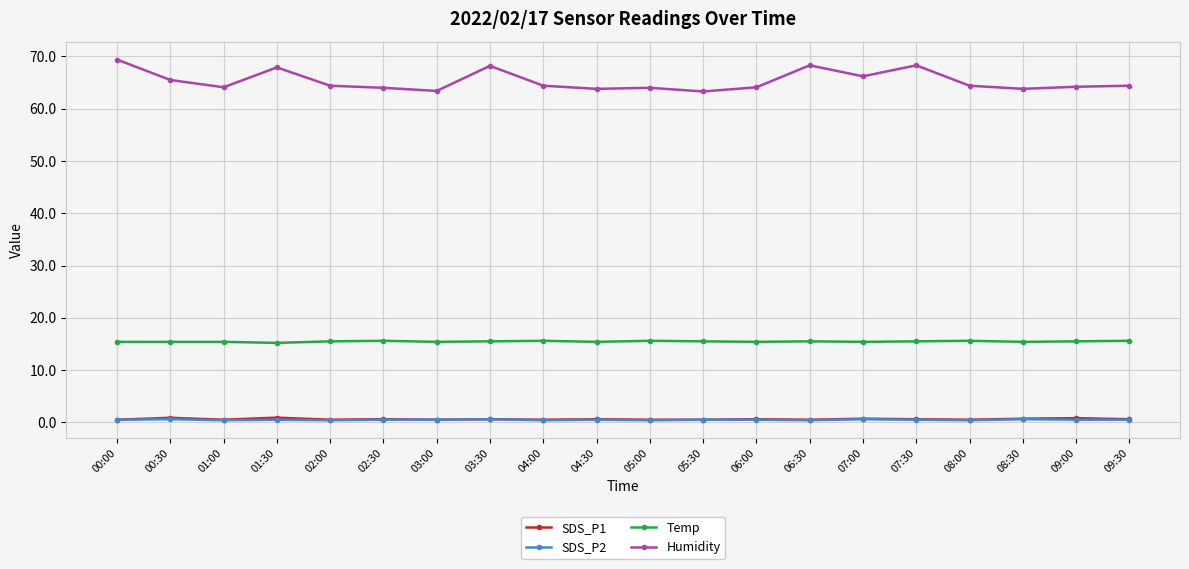

Does the chart have visible grid lines?

Yes